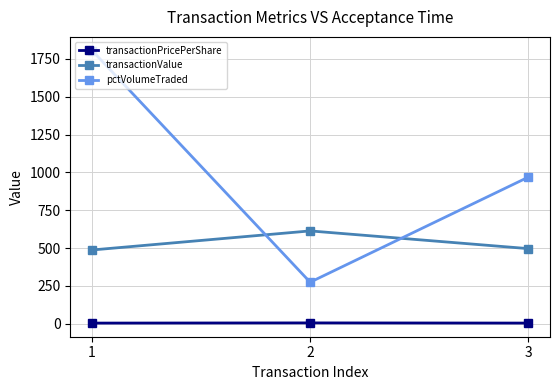

Rank the series by their maximum value, from lowest to highest.

transactionPricePerShare, transactionValue, pctVolumeTraded